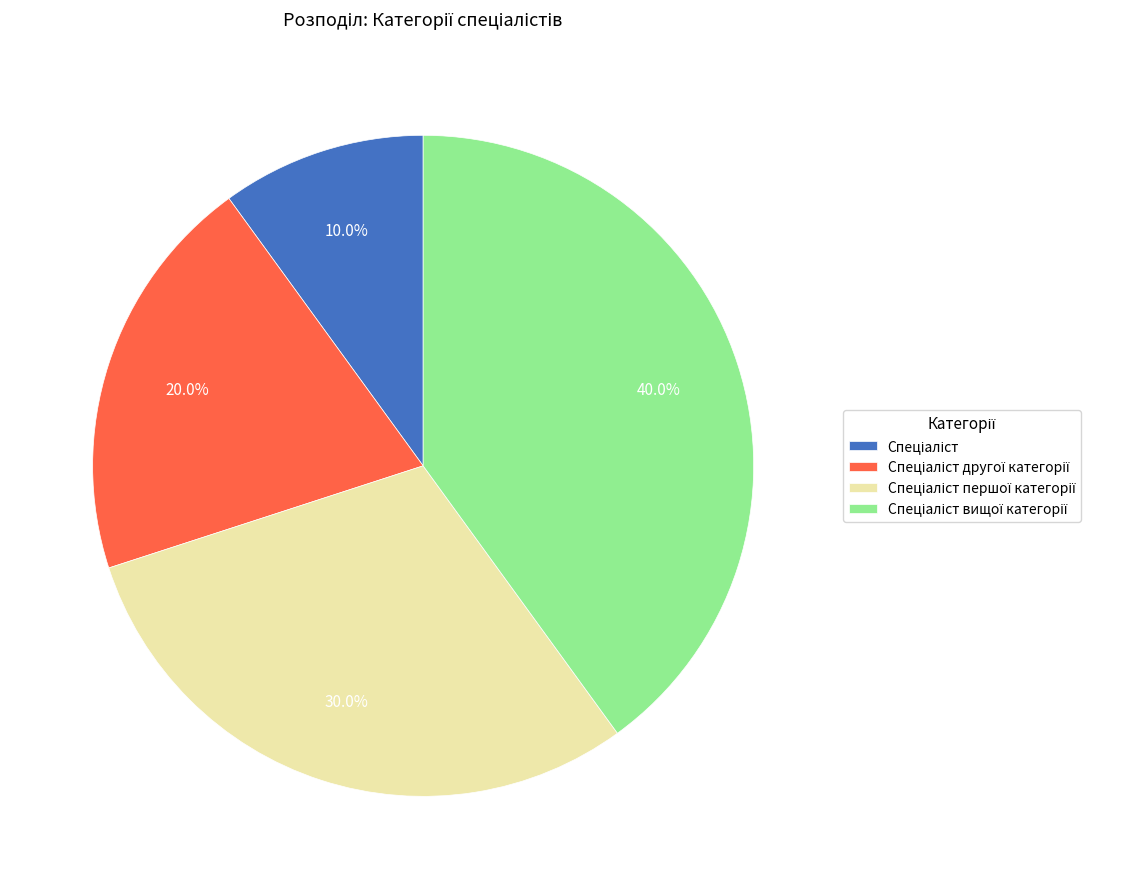

Does any single category account for the majority?

No